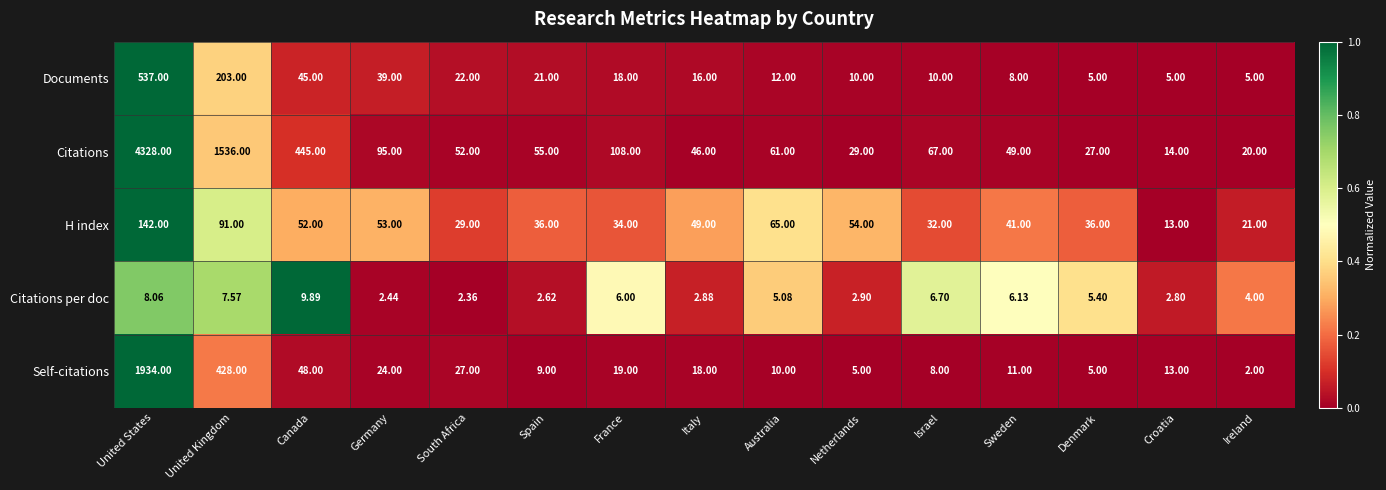

Rank the series at Israel from lowest to highest value.

Citations per doc, Self-citations, Documents, H index, Citations